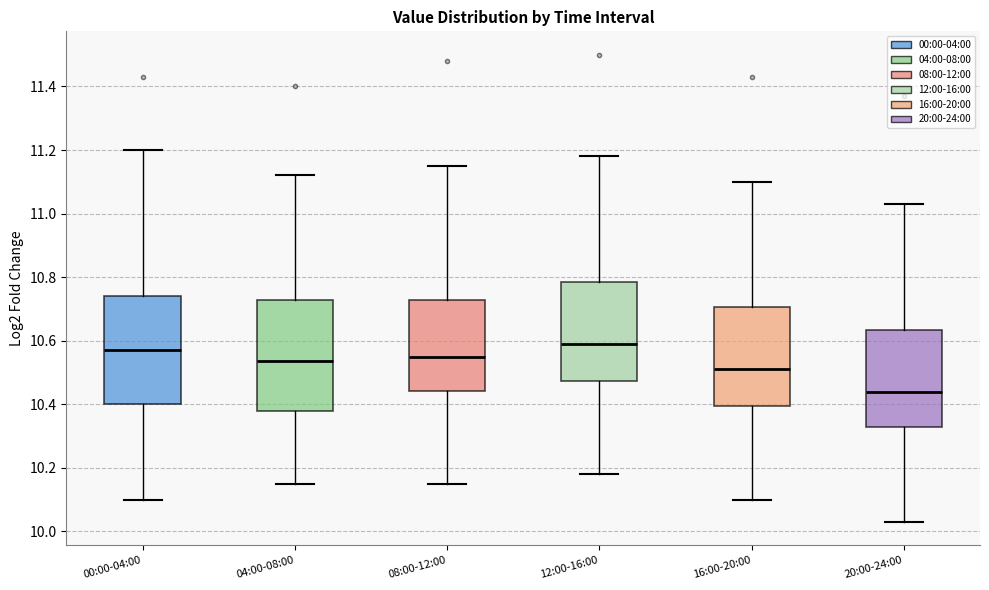

Which box's median line is the lowest?

20:00-24:00